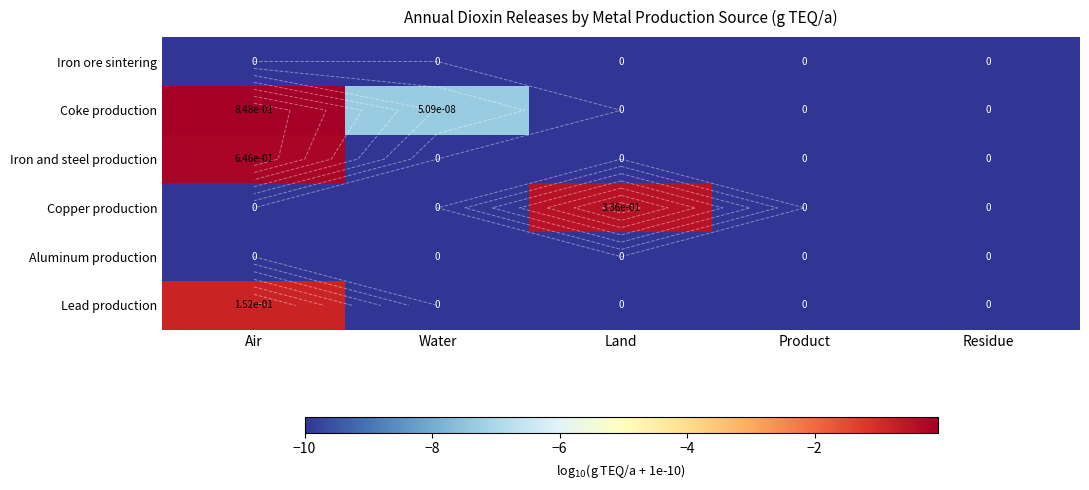

Is the value of Coke production at Product greater than the value of Iron ore sintering at Residue?

No